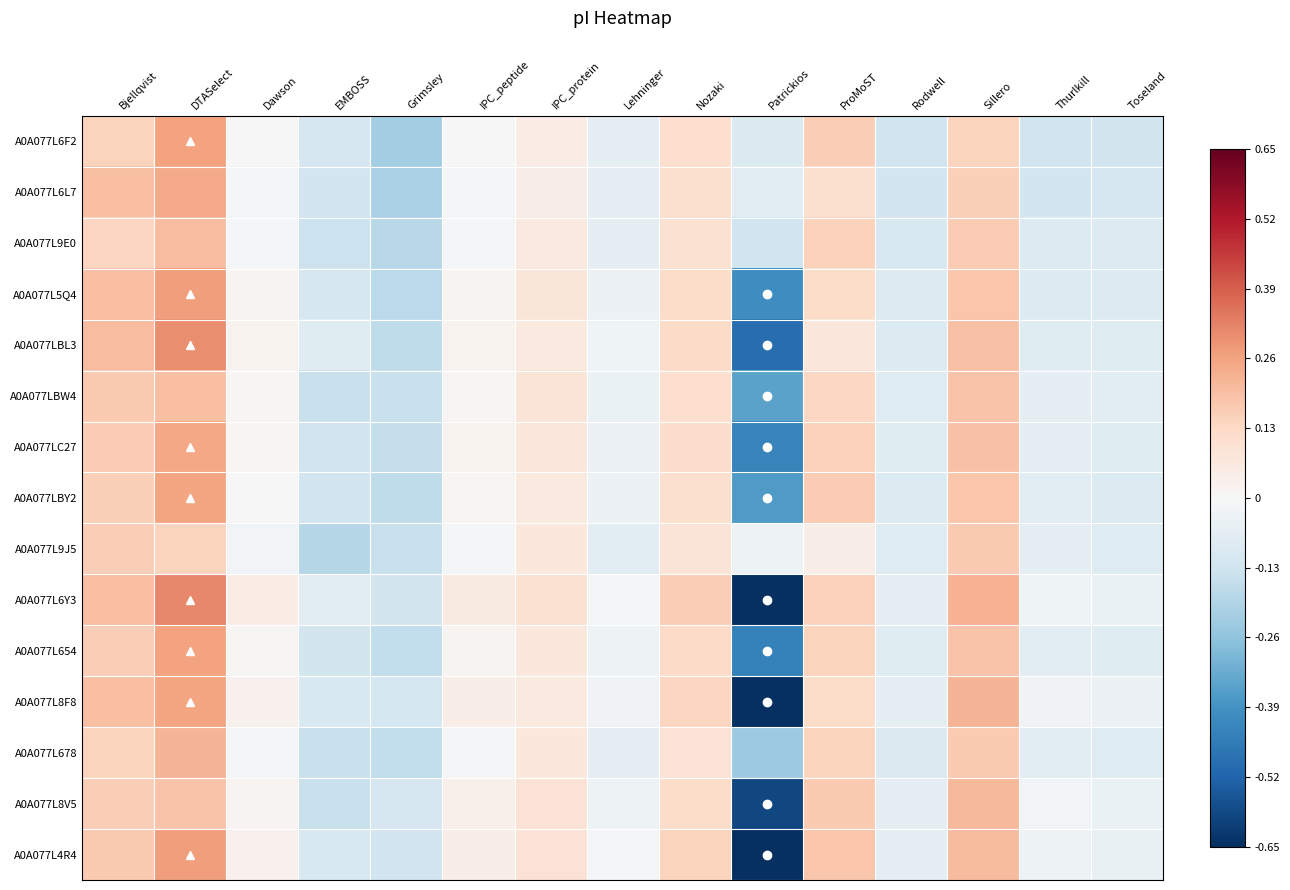

At how many categories does at least one series exceed 0?

8